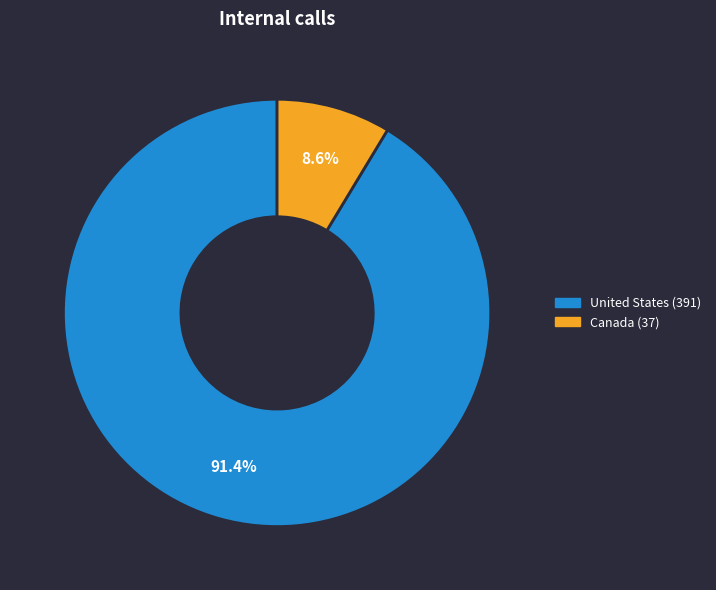

Is the sum of Canada and United States greater than half?

Yes